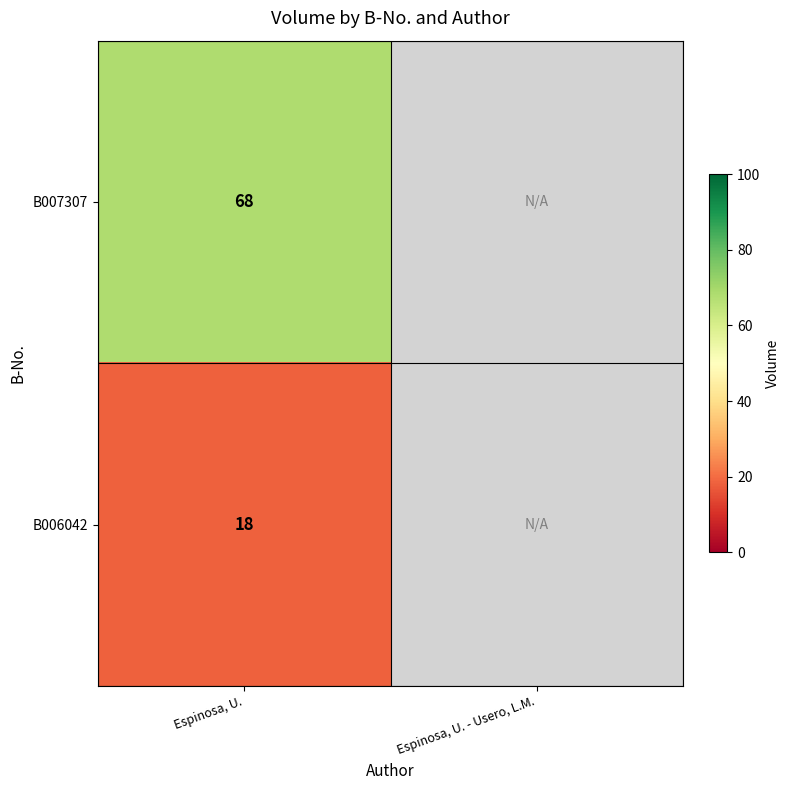

The value of B007307 at Espinosa, U. is 33. True or false?

False